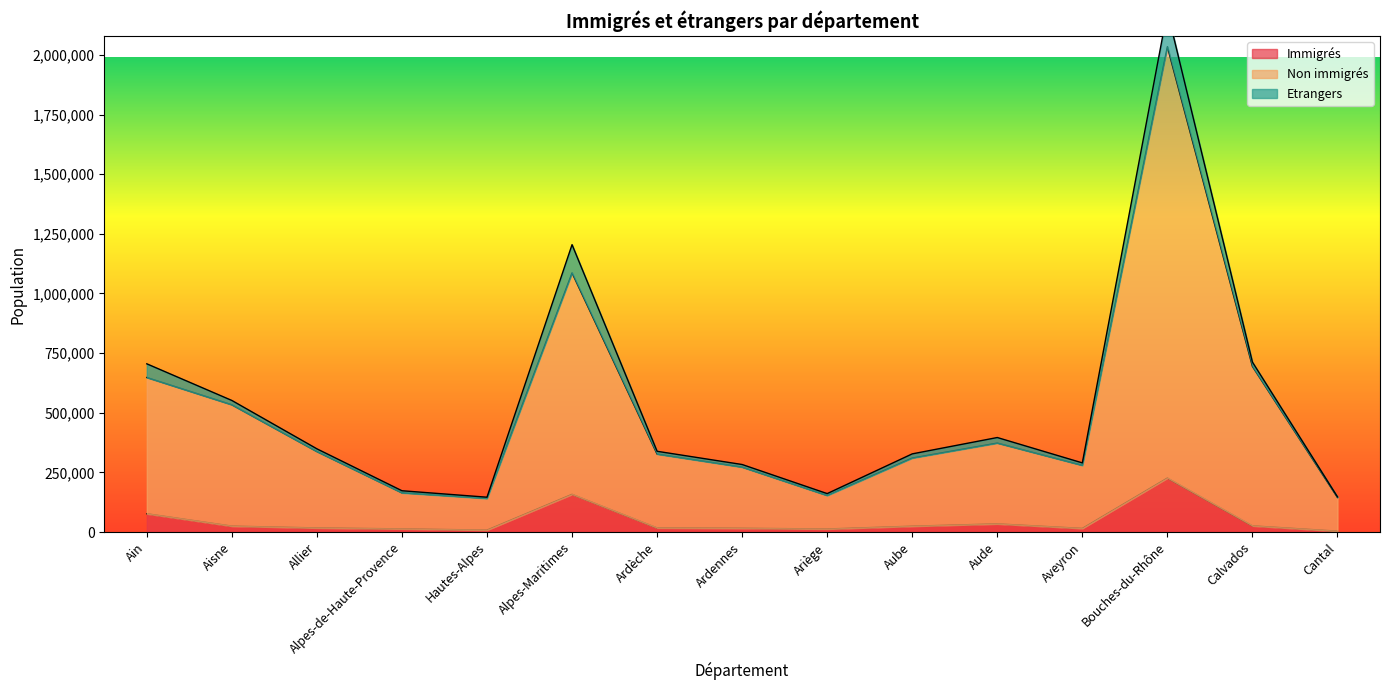

Where is the first local minimum for Non immigrés?

Hautes-Alpes